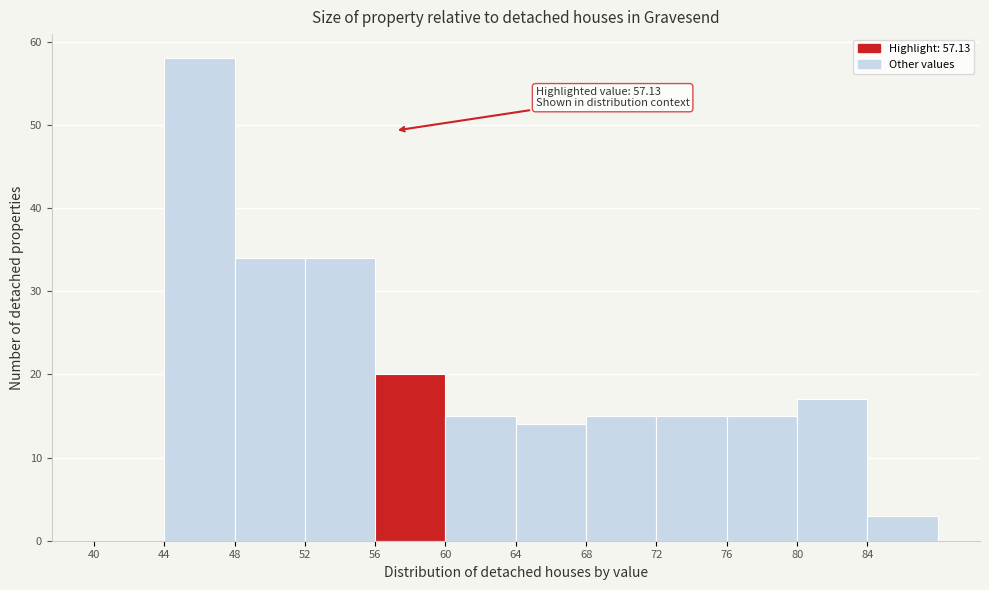

Over which range of the x-axis is the bar tallest?

44 to 48